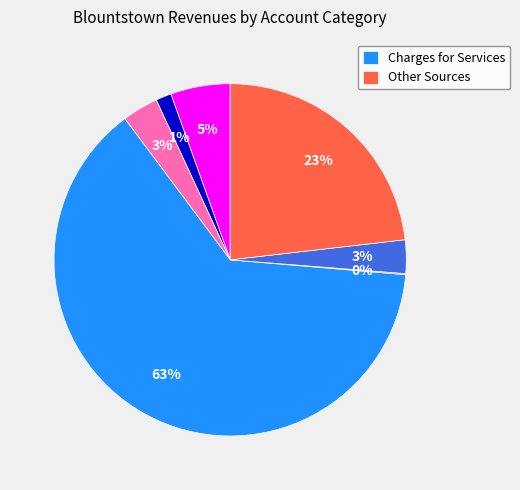

Does any single category account for the majority?

Yes